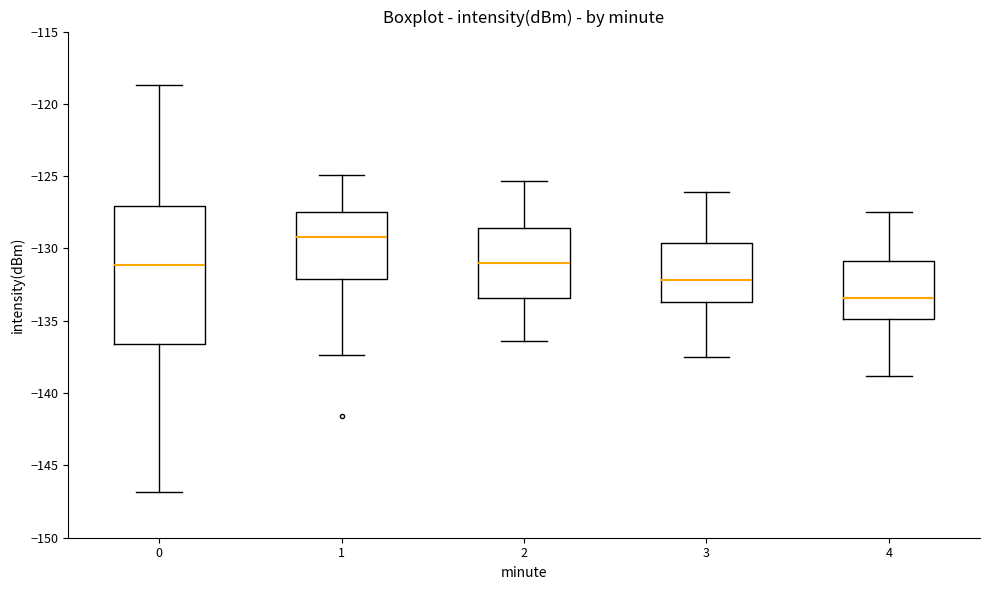

Reading left to right, transcribe this box plot: for each box, give where its median line is, the range the box spans, and where its two whiskers end, as read against the y-axis. The values are not printed on the chart, so give them approximately, as read against the axis.

0: median -131.0, box -136.5 to -127.0, whiskers -147.0 to -118.5
1: median -129.0, box -132.0 to -127.5, whiskers -137.5 to -125.0
2: median -131.0, box -133.5 to -128.5, whiskers -136.5 to -125.5
3: median -132.0, box -133.5 to -129.5, whiskers -137.5 to -126.0
4: median -133.5, box -135.0 to -131.0, whiskers -139.0 to -127.5